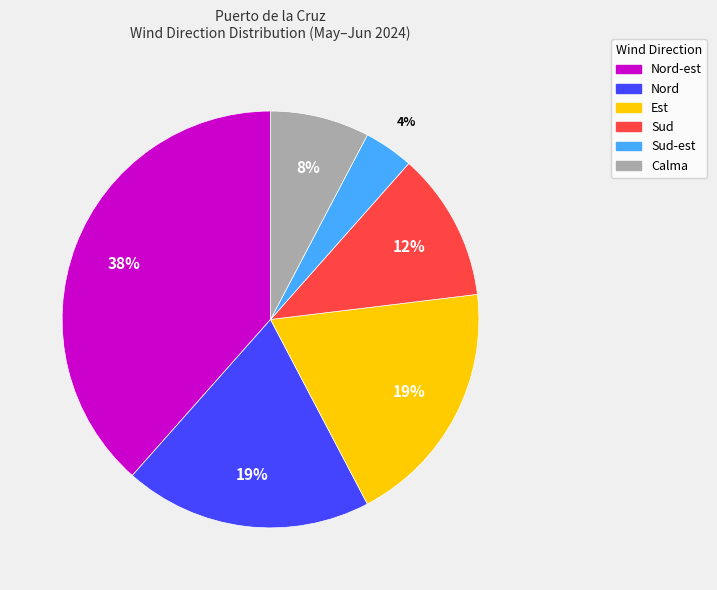

To the nearest percent, what is the average slice percentage?

17%